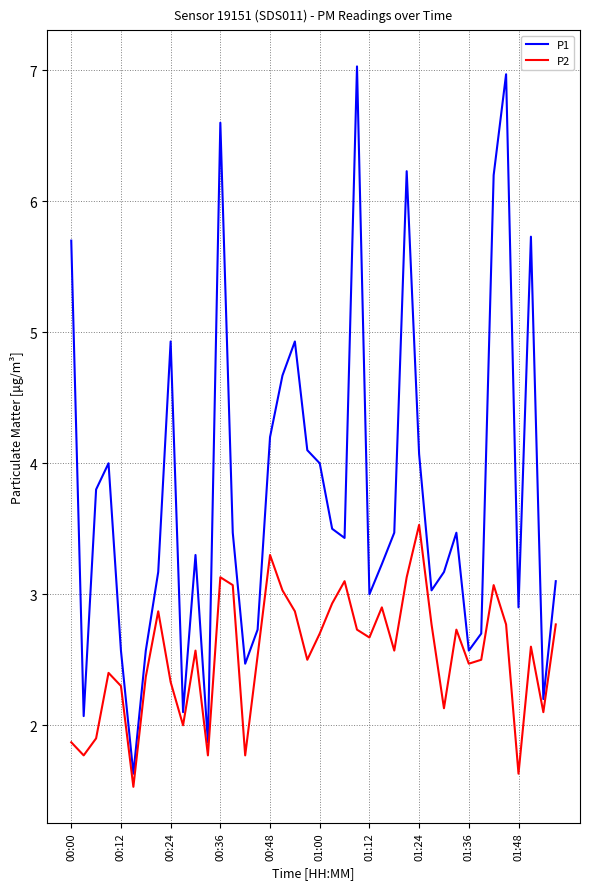

What is the maximum value for P2?

3.5